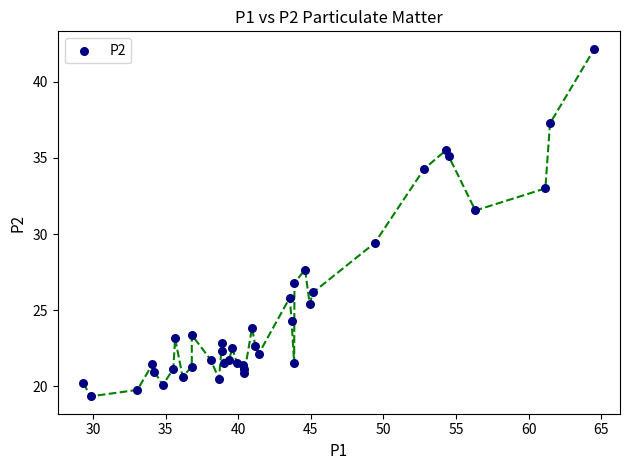

What Y value in the scatter plot is closest to 30?

29.4